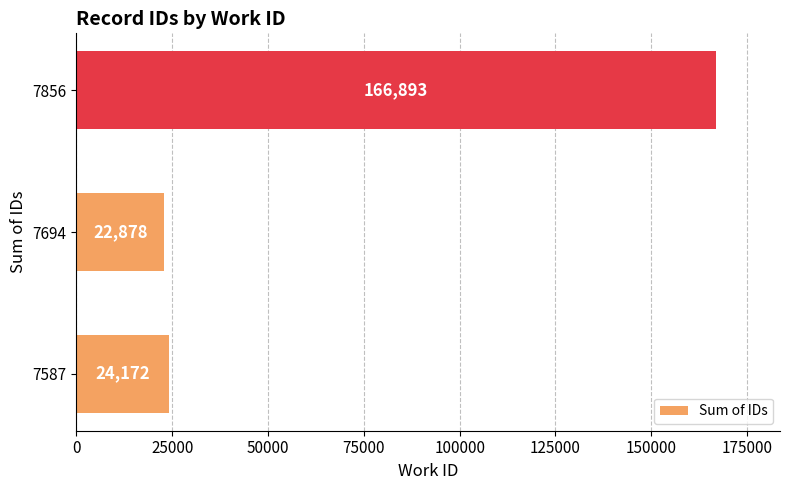

Is it true that the value at 7587 is 24172?

True